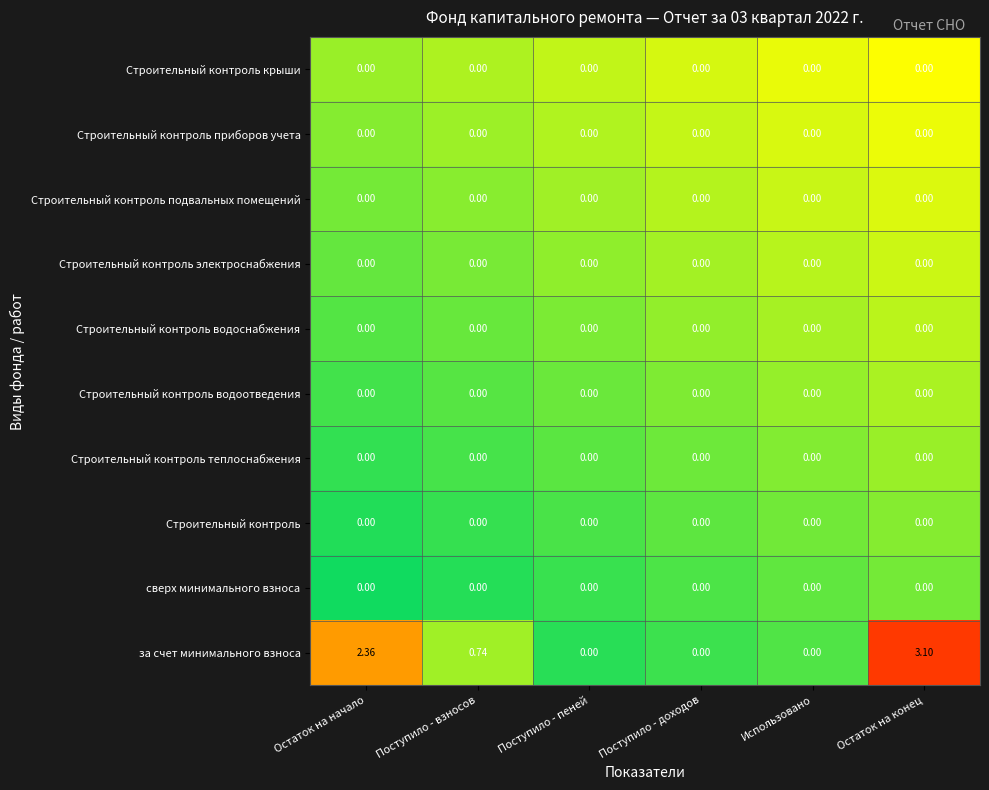

Which series has the largest total across all categories?

за счет минимального взноса